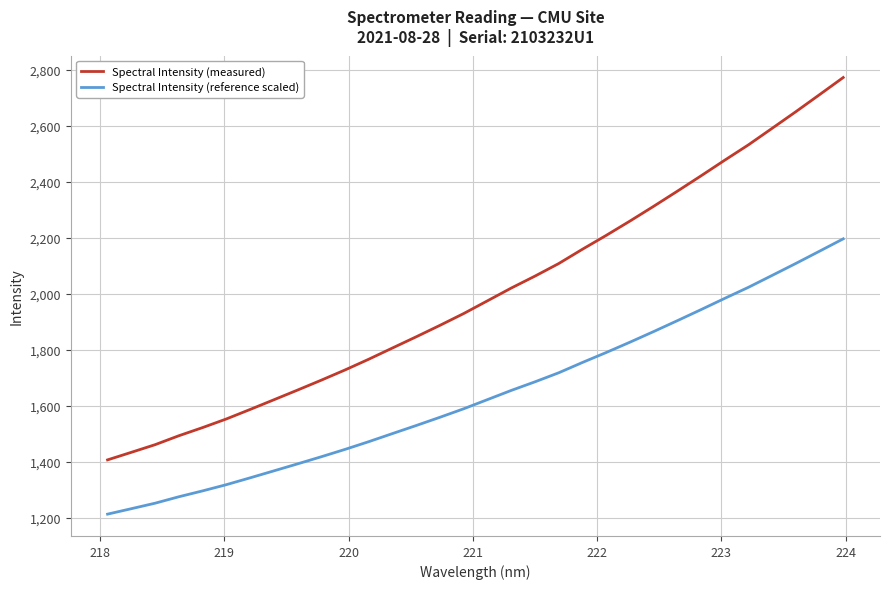

True or false: Spectral Intensity (measured) and Spectral Intensity (reference scaled) intersect in this chart.

False